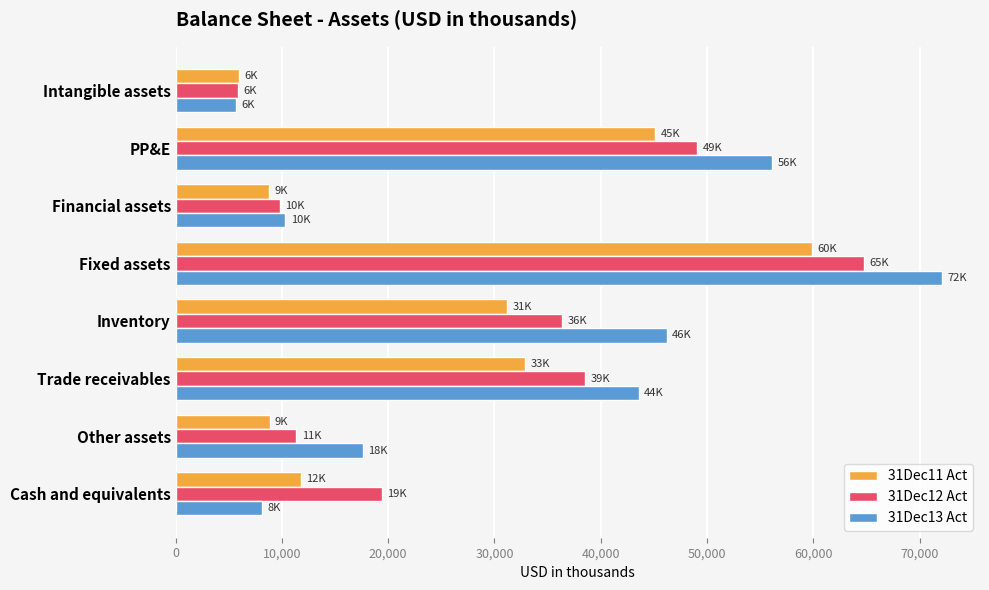

At PP&E, list the series in order from smallest to largest.

31Dec11 Act, 31Dec12 Act, 31Dec13 Act